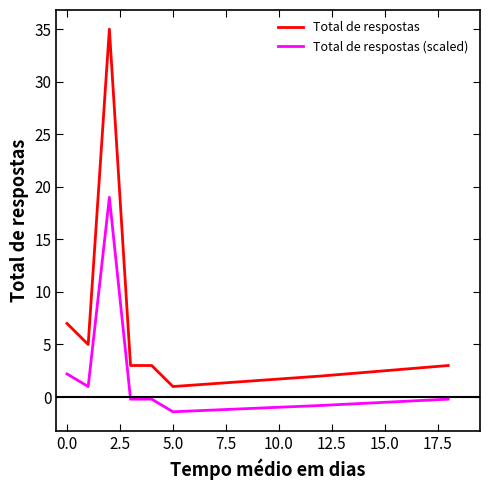

At how many categories does at least one series exceed 22?

1